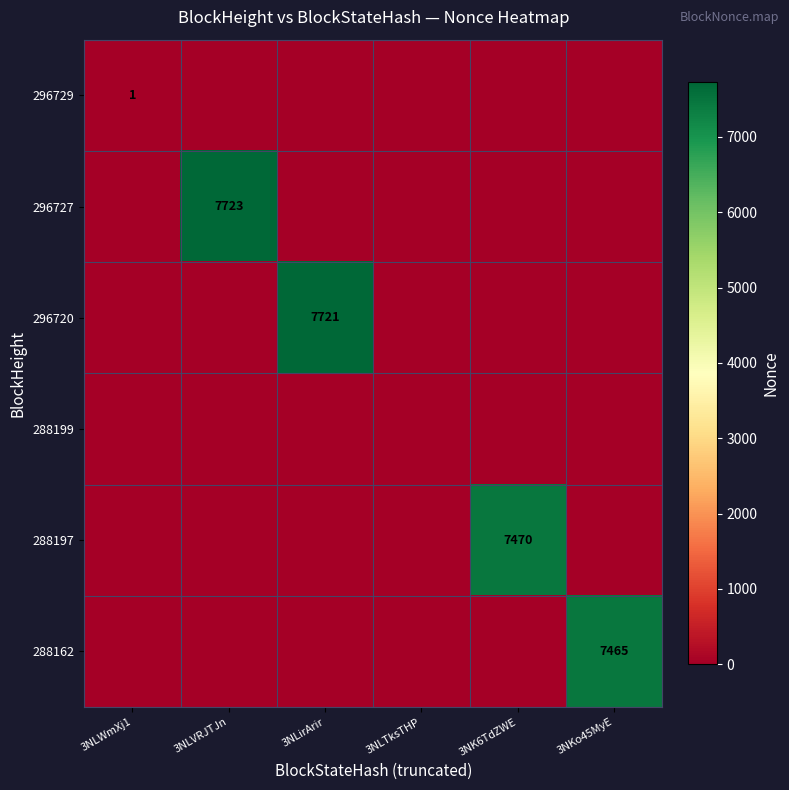

The value of 288162 at 3NKo45MyE is 7465. True or false?

True